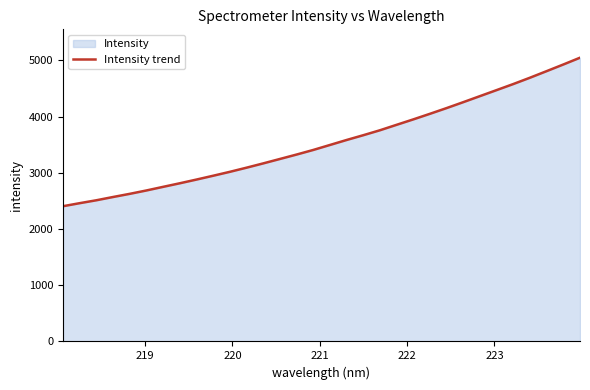

What is the smallest value displayed?

2406.3